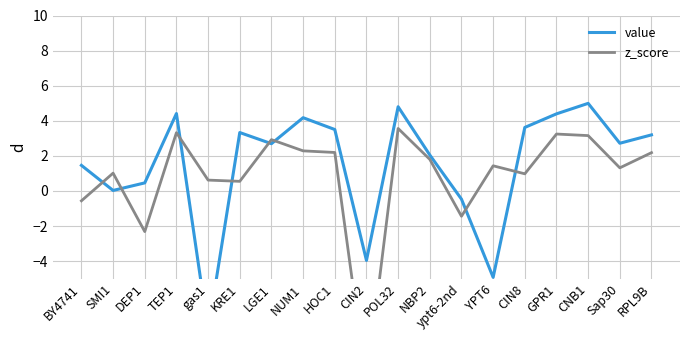

What value does the value series have at ypt6-2nd?

-0.5